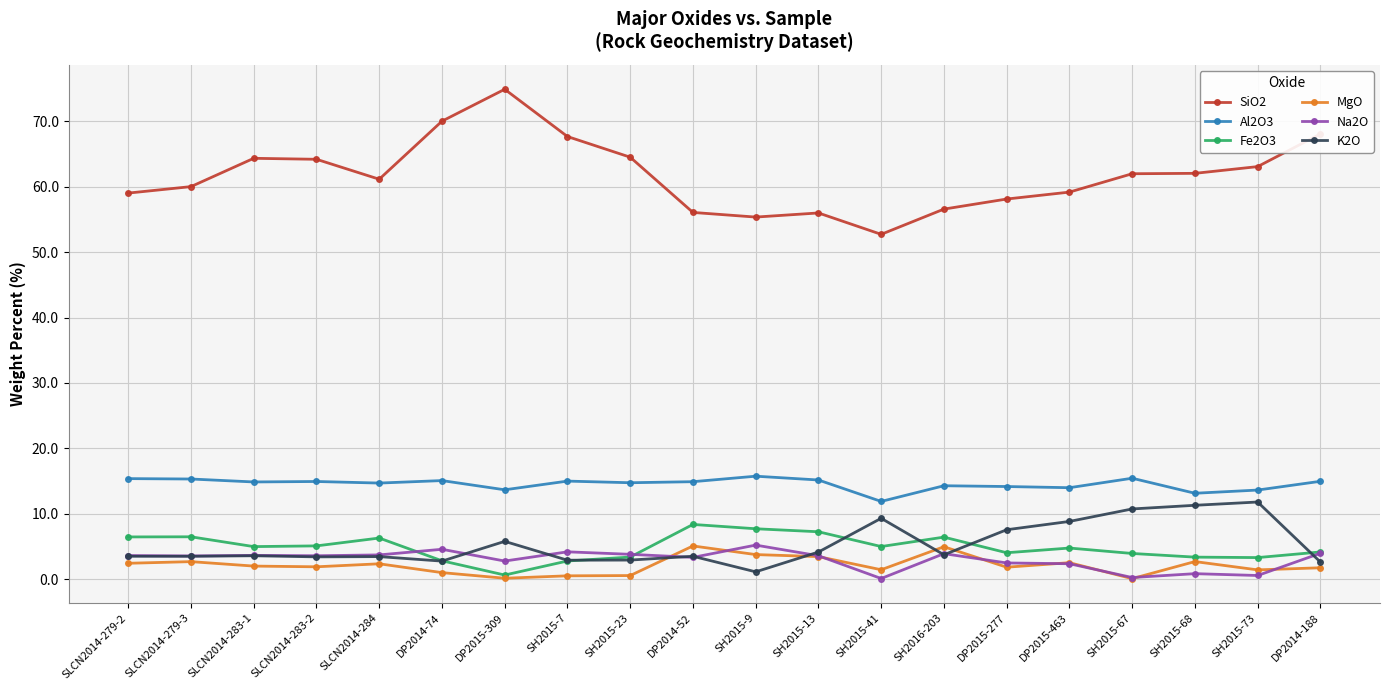

True or false: Al2O3 and MgO intersect in this chart.

False